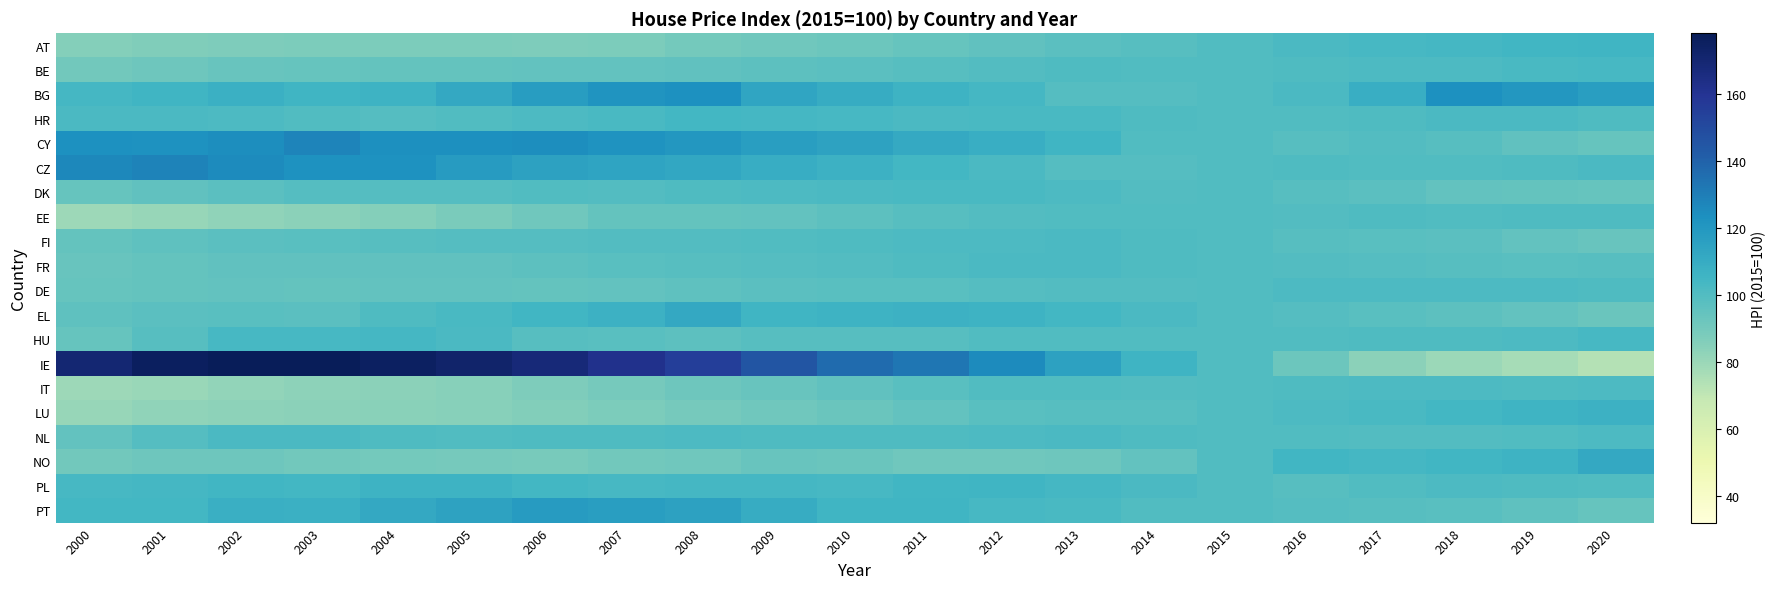

Reading left to right, transcribe all the data shown in this chart.

AT: 2000=85.3	2001=86.2	2002=87.3	2003=87.5	2004=87.5	2005=87.4	2006=87.0	2007=87.9	2008=89.7	2009=91.0	2010=92.1	2011=93.8	2012=95.6	2013=97.4	2014=98.6	2015=100.0	2016=101.8	2017=102.8	2018=103.8	2019=104.9	2020=105.5
BE: 2000=90.3	2001=91.7	2002=93.1	2003=93.8	2004=94.3	2005=94.7	2006=95.2	2007=94.9	2008=95.5	2009=96.5	2010=97.5	2011=98.5	2012=99.7	2013=100.5	2014=100.3	2015=100.0	2016=100.6	2017=101.1	2018=101.4	2019=102.2	2020=102.9
BG: 2000=103.8	2001=105.2	2002=107.8	2003=105.5	2004=106.4	2005=111.3	2006=117.3	2007=121.4	2008=123.1	2009=113.4	2010=110.0	2011=106.6	2012=103.8	2013=99.1	2014=98.8	2015=100.0	2016=101.7	2017=108.5	2018=123.2	2019=120.2	2020=116.9
HR: 2000=101.8	2001=102.0	2002=101.4	2003=100.2	2004=98.9	2005=100.1	2006=101.3	2007=102.5	2008=104.0	2009=103.7	2010=102.8	2011=102.1	2012=102.6	2013=102.4	2014=100.6	2015=100.0	2016=99.9	2017=100.5	2018=101.8	2019=101.9	2020=101.0
CY: 2000=122.7	2001=122.4	2002=124.0	2003=127.4	2004=123.7	2005=123.5	2006=124.2	2007=121.6	2008=119.9	2009=116.8	2010=114.2	2011=110.8	2012=108.7	2013=105.2	2014=100.4	2015=100.0	2016=98.3	2017=99.4	2018=98.3	2019=95.8	2020=94.0
CZ: 2000=126.2	2001=128.2	2002=125.4	2003=122.6	2004=122.5	2005=117.9	2006=114.8	2007=113.9	2008=112.2	2009=109.1	2010=106.8	2011=104.1	2012=101.7	2013=99.2	2014=98.9	2015=100.0	2016=100.8	2017=100.1	2018=100.2	2019=100.5	2020=102.1
DK: 2000=93.7	2001=95.9	2002=97.5	2003=98.8	2004=99.1	2005=99.0	2006=100.4	2007=99.6	2008=101.0	2009=101.5	2010=101.7	2011=102.3	2012=102.4	2013=101.1	2014=99.7	2015=100.0	2016=98.6	2017=97.3	2018=95.2	2019=94.2	2020=93.9
EE: 2000=79.0	2001=81.0	2002=82.7	2003=83.5	2004=85.0	2005=88.0	2006=91.2	2007=94.3	2008=94.3	2009=95.0	2010=96.7	2011=98.7	2012=99.8	2013=100.0	2014=100.1	2015=100.0	2016=99.4	2017=100.7	2018=100.4	2019=100.8	2020=100.5
FI: 2000=94.3	2001=96.2	2002=97.3	2003=97.9	2004=98.6	2005=98.8	2006=99.3	2007=99.6	2008=99.7	2009=99.9	2010=100.9	2011=101.6	2012=101.4	2013=101.8	2014=100.7	2015=100.0	2016=98.6	2017=98.1	2018=97.1	2019=95.1	2020=93.1
FR: 2000=93.1	2001=94.3	2002=95.4	2003=95.6	2004=95.8	2005=95.8	2006=96.9	2007=97.6	2008=98.5	2009=98.8	2010=99.5	2011=100.7	2012=101.8	2013=101.6	2014=100.6	2015=100.0	2016=99.7	2017=99.1	2018=98.6	2019=97.9	2020=98.4
DE: 2000=94.0	2001=94.2	2002=94.8	2003=94.5	2004=95.0	2005=94.8	2006=94.3	2007=95.0	2008=96.2	2009=97.5	2010=97.8	2011=98.2	2012=98.9	2013=99.6	2014=99.4	2015=100.0	2016=101.1	2017=101.3	2018=101.1	2019=101.2	2020=100.5
EL: 2000=96.2	2001=97.6	2002=97.9	2003=97.4	2004=100.8	2005=102.5	2006=104.9	2007=106.9	2008=111.6	2009=105.4	2010=106.6	2011=107.2	2012=106.5	2013=104.3	2014=101.8	2015=100.0	2016=98.8	2017=97.9	2018=96.5	2019=95.0	2020=92.5
HU: 2000=94.1	2001=98.4	2002=102.7	2003=102.7	2004=103.4	2005=101.7	2006=98.5	2007=97.8	2008=96.9	2009=98.4	2010=98.5	2011=98.4	2012=100.2	2013=100.1	2014=100.2	2015=100.0	2016=100.2	2017=100.5	2018=100.5	2019=101.5	2020=102.9
IE: 2000=169.8	2001=175.2	2002=177.2	2003=177.0	2004=175.1	2005=171.8	2006=167.8	2007=161.8	2008=154.8	2009=145.5	2010=136.7	2011=132.4	2012=125.2	2013=114.7	2014=105.9	2015=100.0	2016=92.1	2017=83.8	2018=79.6	2019=77.0	2020=73.4
IT: 2000=79.0	2001=80.3	2002=81.8	2003=82.8	2004=83.8	2005=84.7	2006=87.1	2007=89.2	2008=91.4	2009=93.3	2010=95.7	2011=98.1	2012=100.0	2013=100.2	2014=99.6	2015=100.0	2016=100.9	2017=101.3	2018=101.3	2019=100.8	2020=101.1
LU: 2000=80.9	2001=82.2	2002=83.2	2003=83.7	2004=84.2	2005=84.6	2006=86.1	2007=87.7	2008=89.5	2009=91.1	2010=92.6	2011=95.2	2012=97.8	2013=98.3	2014=98.7	2015=100.0	2016=101.3	2017=102.5	2018=104.3	2019=105.6	2020=106.8
NL: 2000=94.9	2001=99.0	2002=101.9	2003=101.9	2004=100.5	2005=100.2	2006=100.5	2007=100.8	2008=101.2	2009=100.5	2010=101.0	2011=100.9	2012=101.3	2013=101.9	2014=100.8	2015=100.0	2016=100.0	2017=99.4	2018=99.6	2019=100.1	2020=101.5
NO: 2000=90.7	2001=91.6	2002=91.8	2003=90.5	2004=90.1	2005=89.3	2006=88.9	2007=90.2	2008=90.8	2009=93.4	2010=92.7	2011=91.2	2012=90.9	2013=91.5	2014=94.8	2015=100.0	2016=104.7	2017=103.7	2018=104.6	2019=106.4	2020=111.8
PL: 2000=103.1	2001=103.8	2002=104.8	2003=104.0	2004=106.3	2005=106.4	2006=104.2	2007=102.8	2008=103.3	2009=103.6	2010=103.1	2011=104.8	2012=105.5	2013=103.6	2014=101.7	2015=100.0	2016=98.5	2017=100.2	2018=101.2	2019=100.9	2020=100.3
PT: 2000=104.1	2001=104.3	2002=108.1	2003=107.3	2004=111.3	2005=114.5	2006=118.0	2007=116.8	2008=115.1	2009=110.0	2010=105.5	2011=105.3	2012=103.2	2013=102.2	2014=100.2	2015=100.0	2016=99.3	2017=98.4	2018=97.7	2019=96.3	2020=93.7